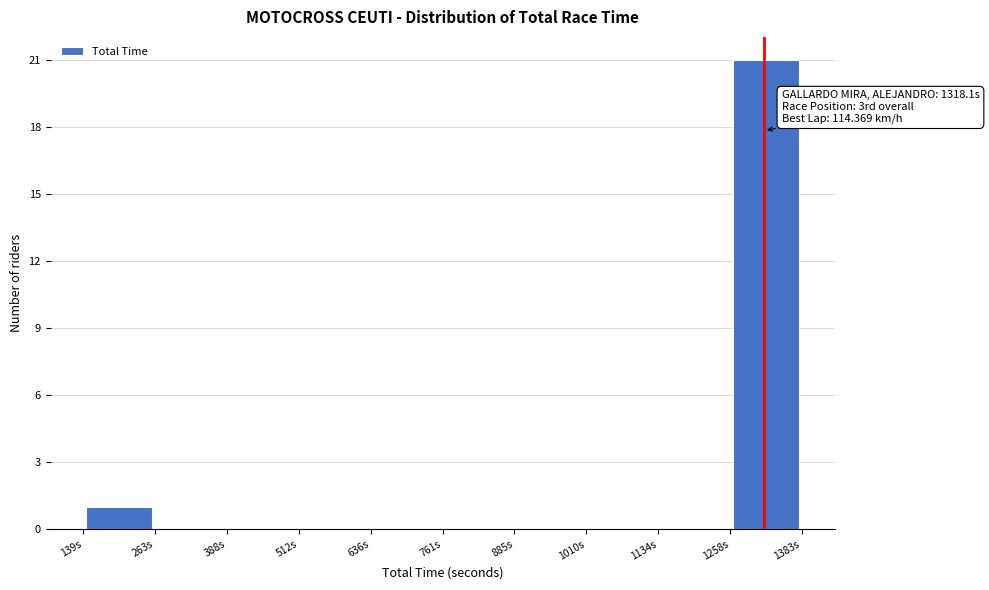

Over which range of the x-axis is the bar tallest?

1260 to 1380